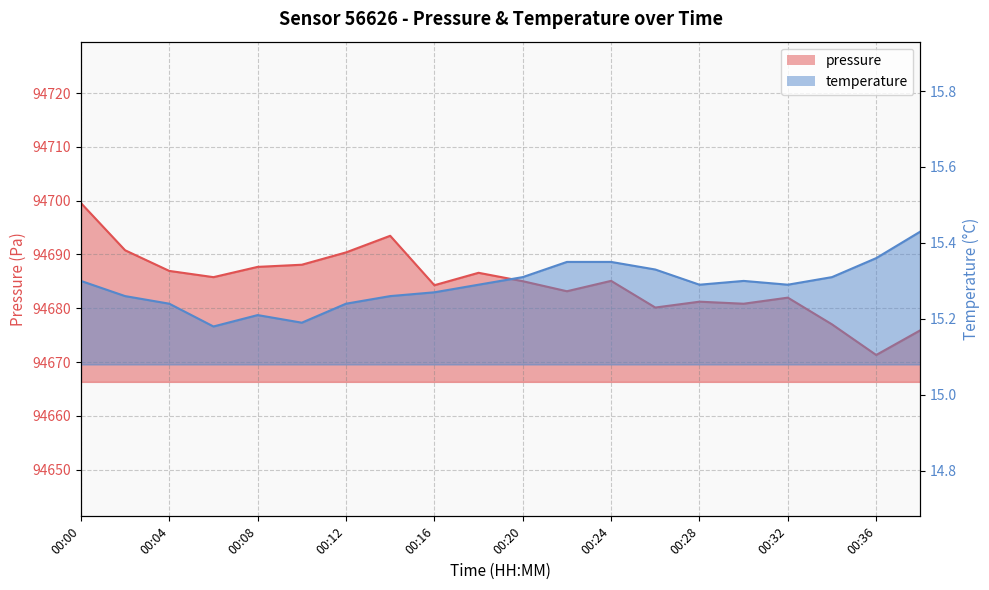

Where is the first local maximum for pressure?

00:14